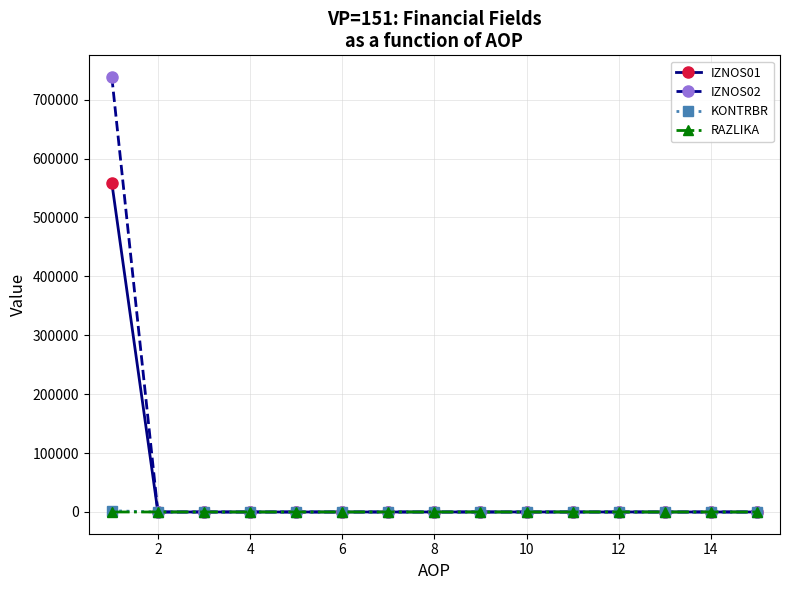

What is the highest value of the IZNOS02 series?

738404.8